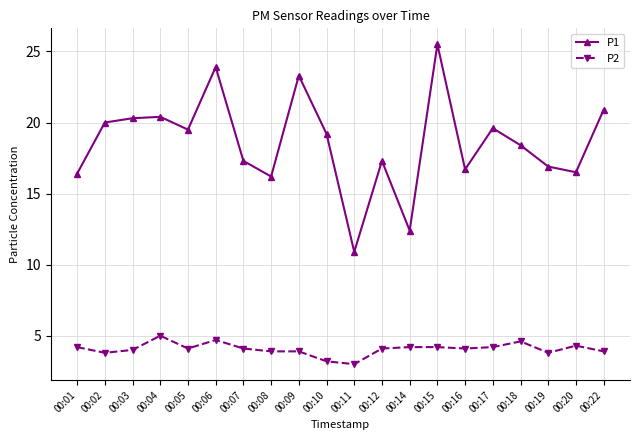

What are all the series names shown in the legend?

P1, P2